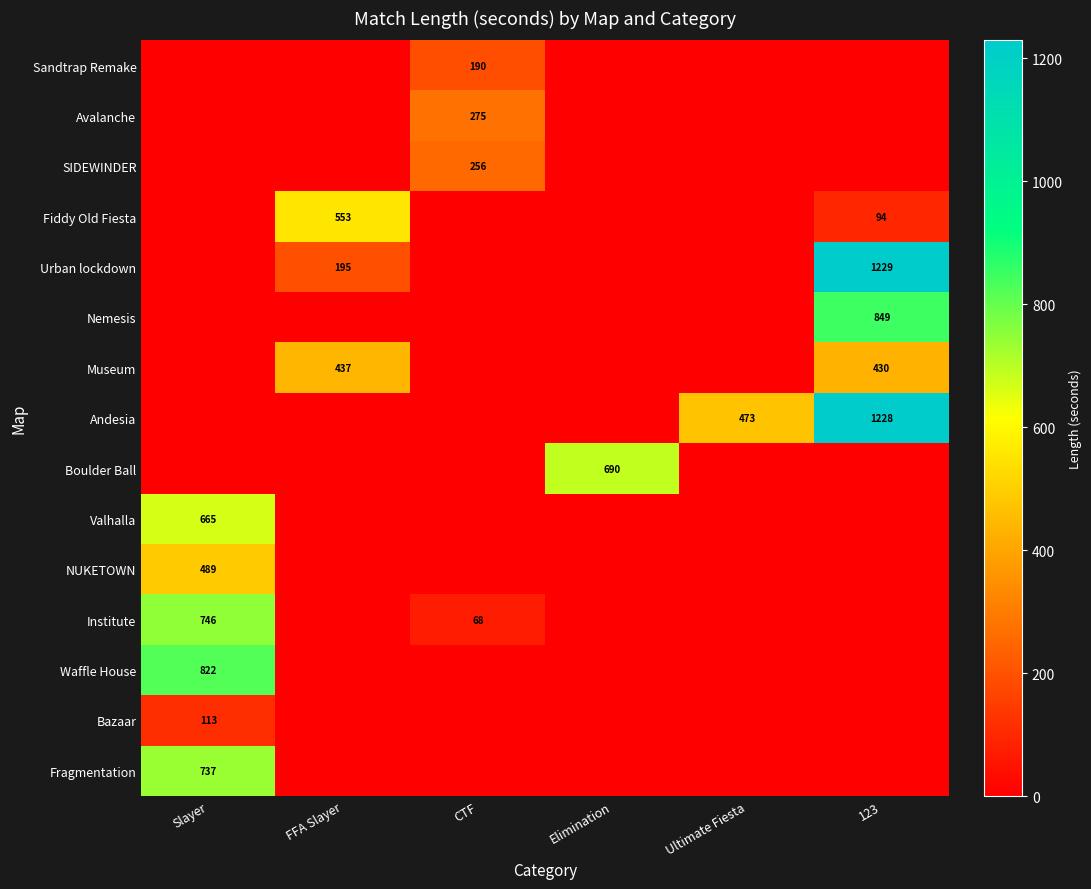

The Avalanche series shows 70 at CTF. True or false?

False